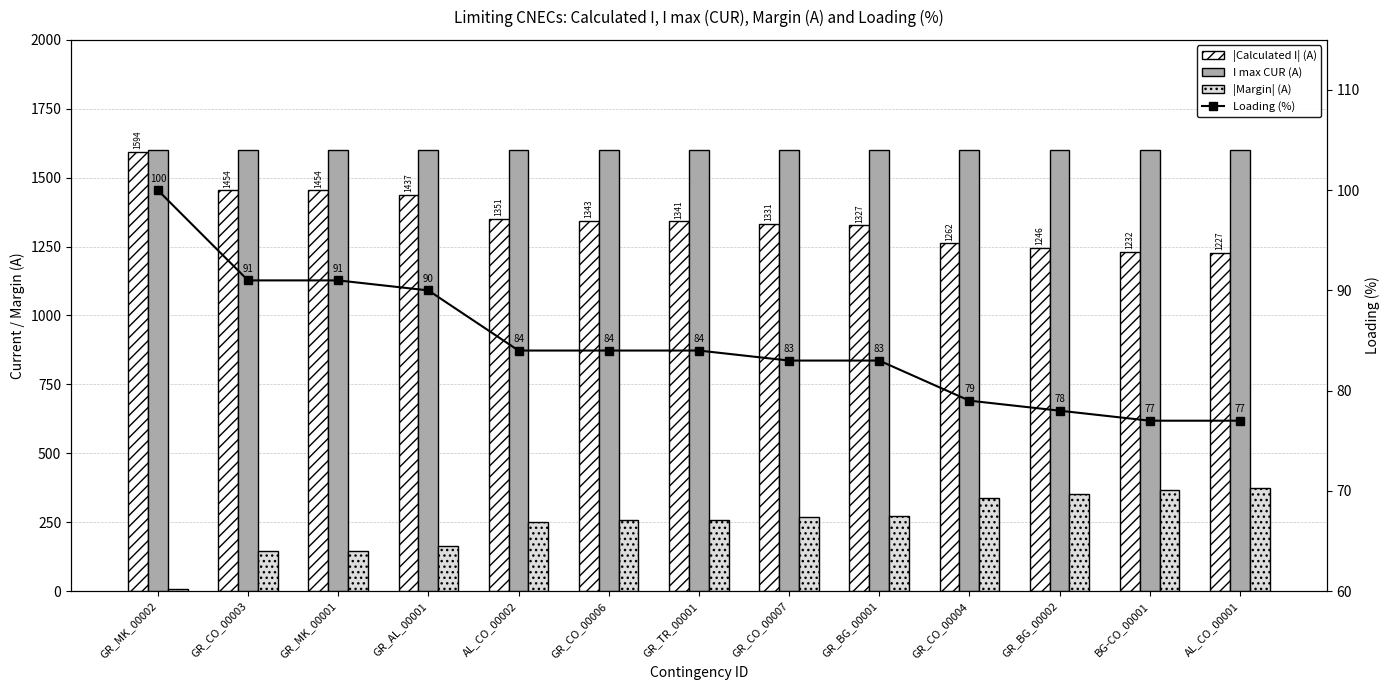

Which category has the lowest value in the I max CUR (A) series?

GR_MK_00002